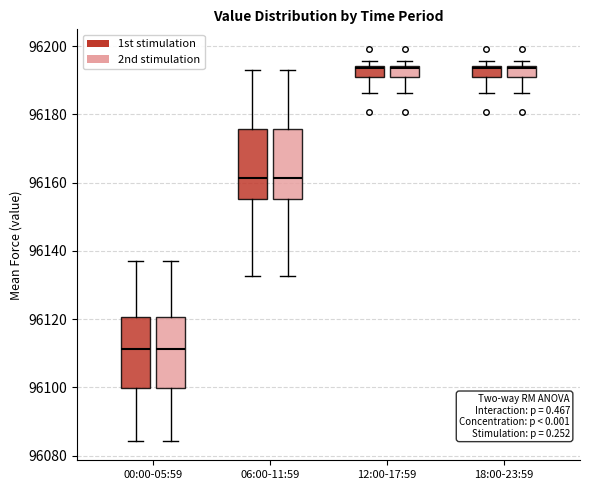

Reading left to right, read every box against the y-axis: the position of its median line, the range the box covers, and the ends of its whiskers. The values are not printed on the chart, so give them approximately, as read against the axis.

00:00-05:59 (1st stimulation): median 96112, box 96100 to 96120, whiskers 96084 to 96138
00:00-05:59 (2nd stimulation): median 96112, box 96100 to 96120, whiskers 96084 to 96138
06:00-11:59 (1st stimulation): median 96162, box 96156 to 96176, whiskers 96132 to 96192
06:00-11:59 (2nd stimulation): median 96162, box 96156 to 96176, whiskers 96132 to 96192
12:00-17:59 (1st stimulation): median 96194, box 96190 to 96194, whiskers 96186 to 96196
12:00-17:59 (2nd stimulation): median 96194, box 96190 to 96194, whiskers 96186 to 96196
18:00-23:59 (1st stimulation): median 96194, box 96190 to 96194, whiskers 96186 to 96196
18:00-23:59 (2nd stimulation): median 96194, box 96190 to 96194, whiskers 96186 to 96196